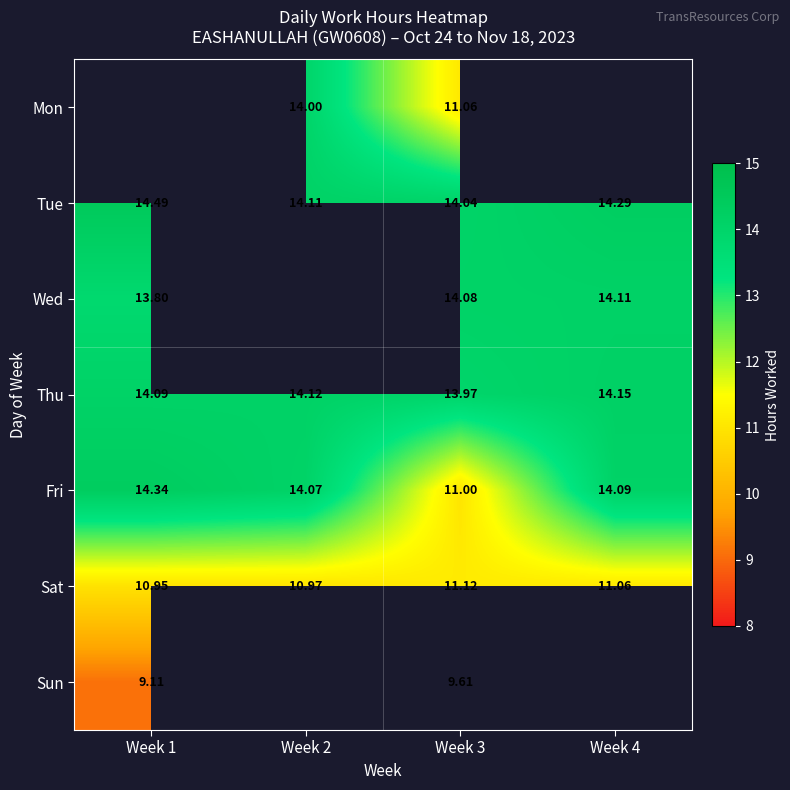

Is the value of Sat at Week 2 greater than the value of Fri at Week 4?

No